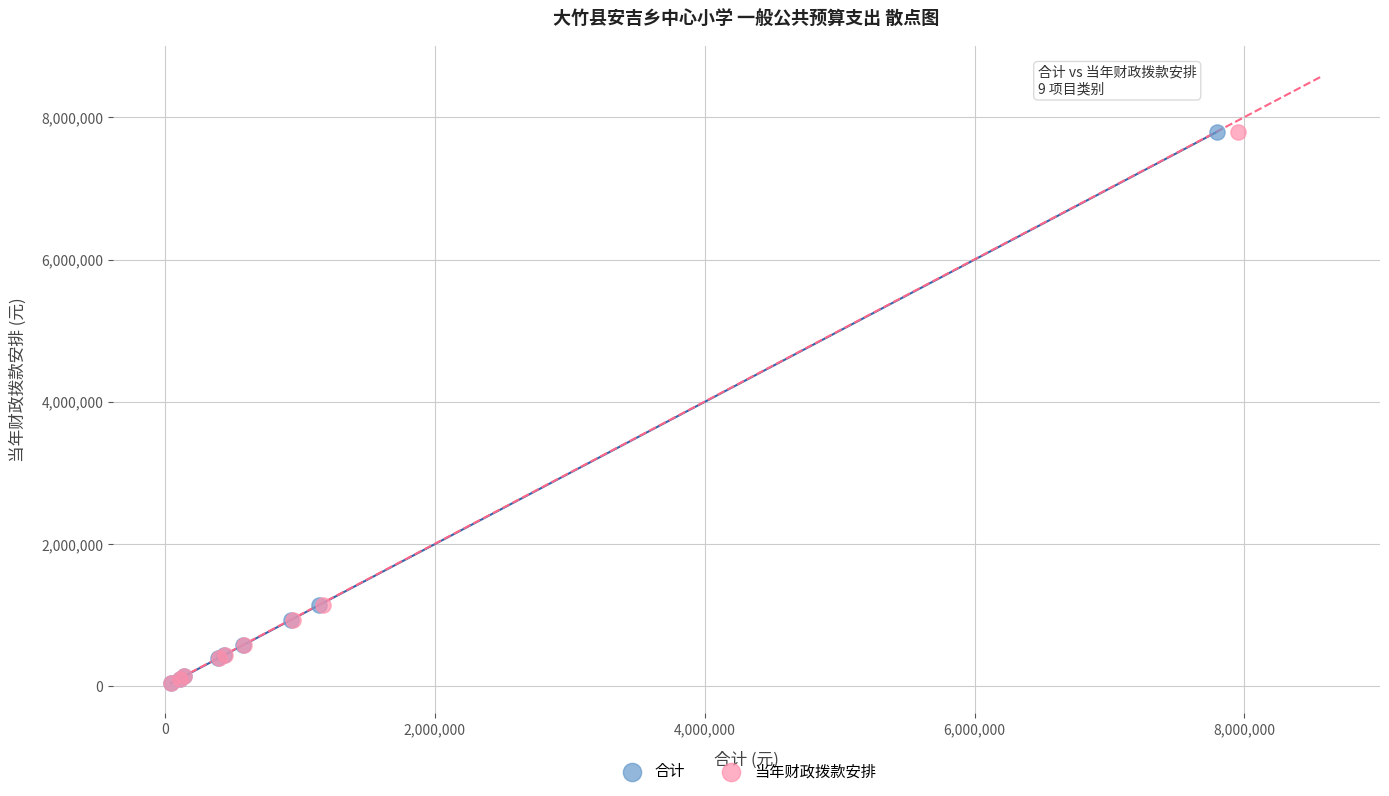

What are all the series names shown in the legend?

合计, 当年财政拨款安排